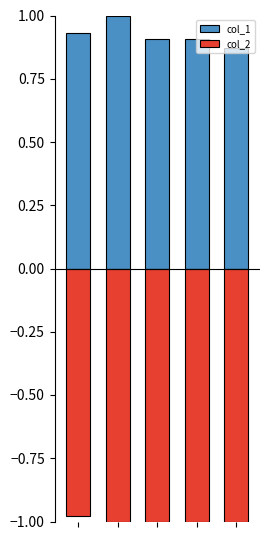

How many bars are there in total?

10